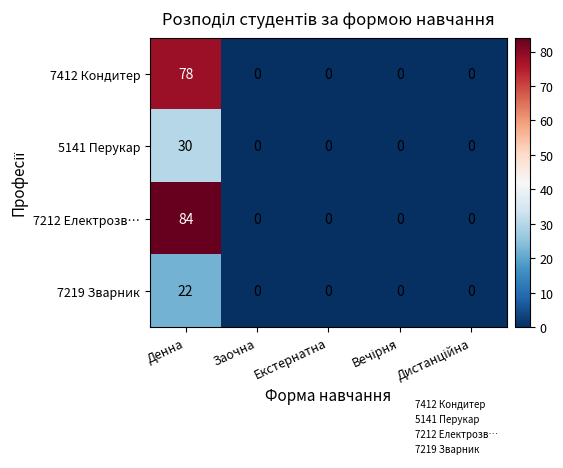

What is the sum of all 7212 Електрозв… values?

84